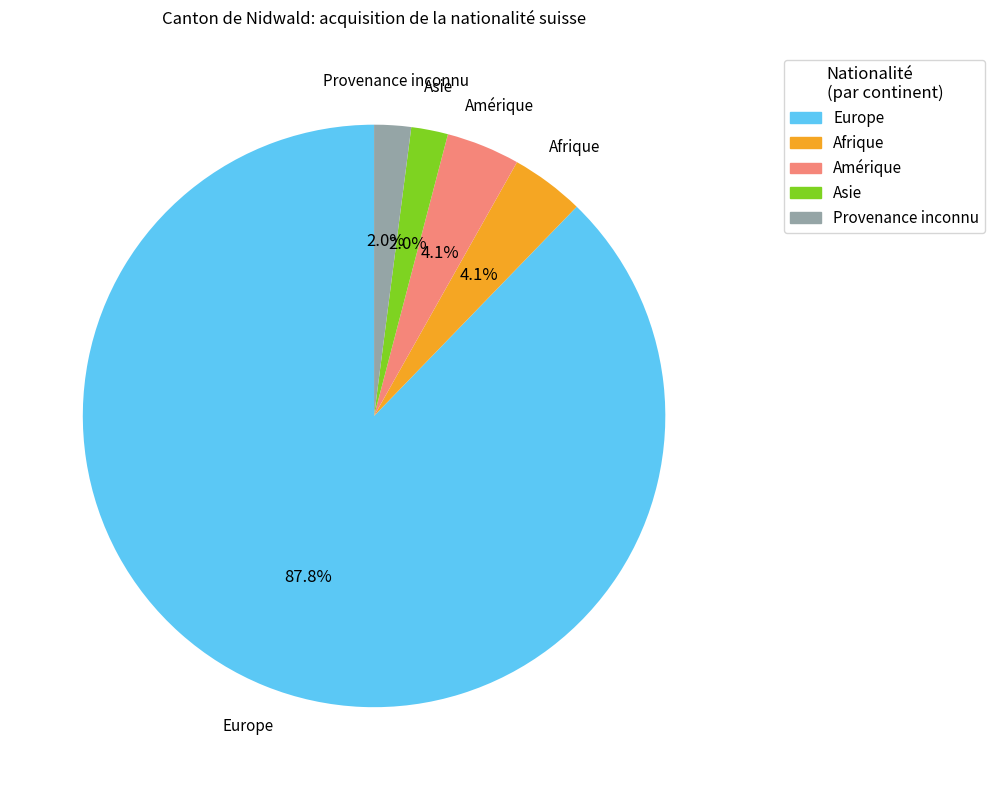

How many slices are in this pie chart?

5